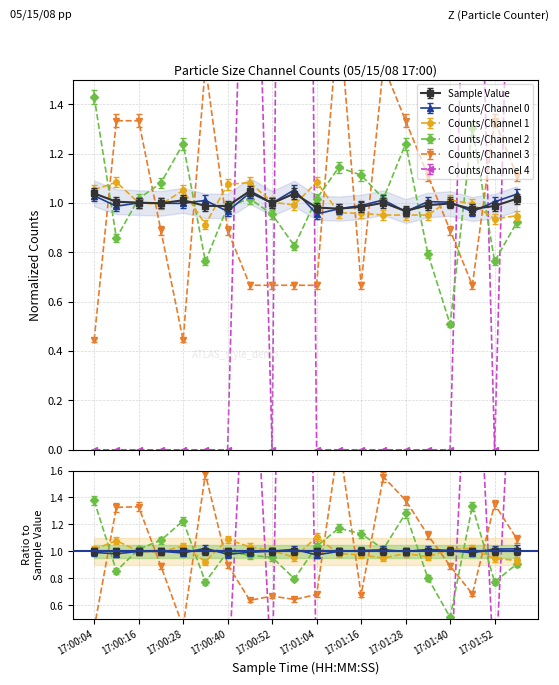

Where is the first local maximum for Counts/Channel 0?

17:00:16